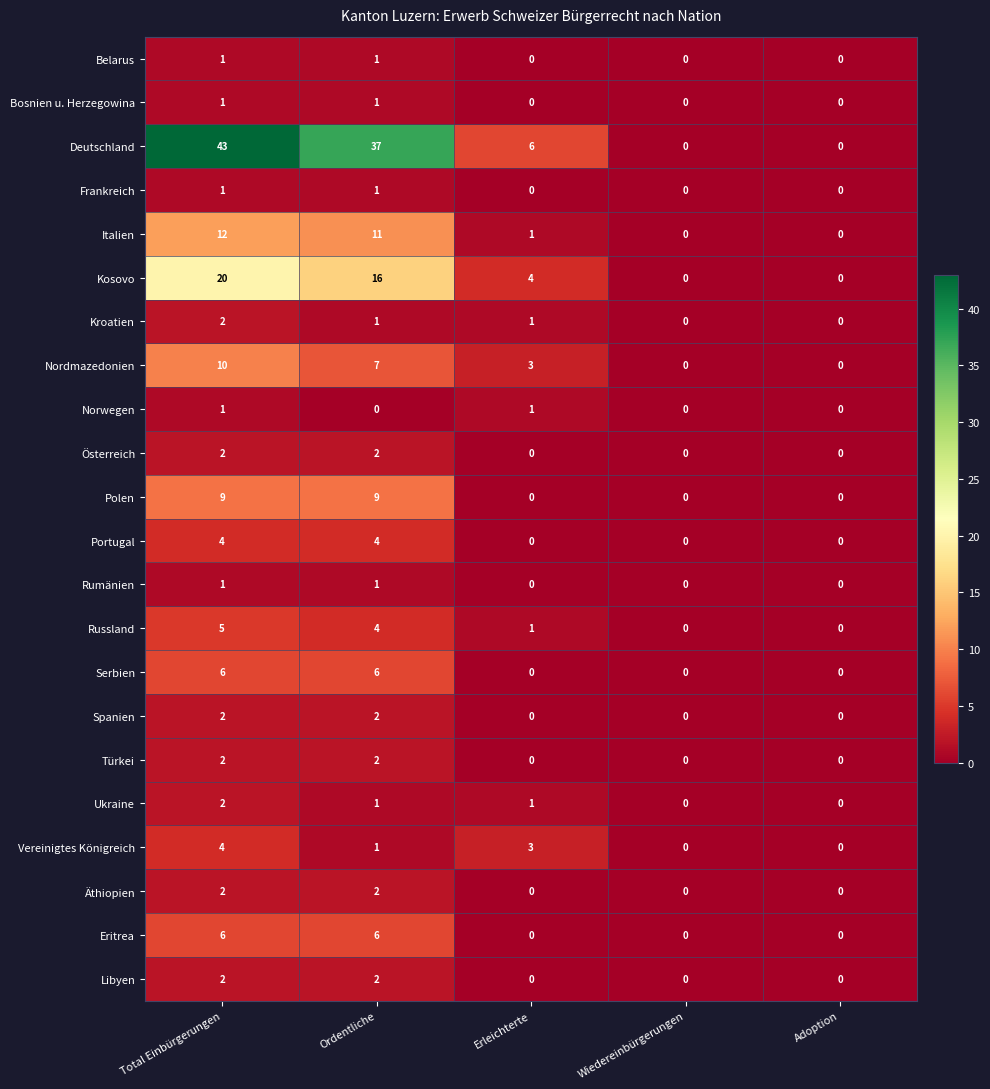

What is the maximum value shown in the chart?

43